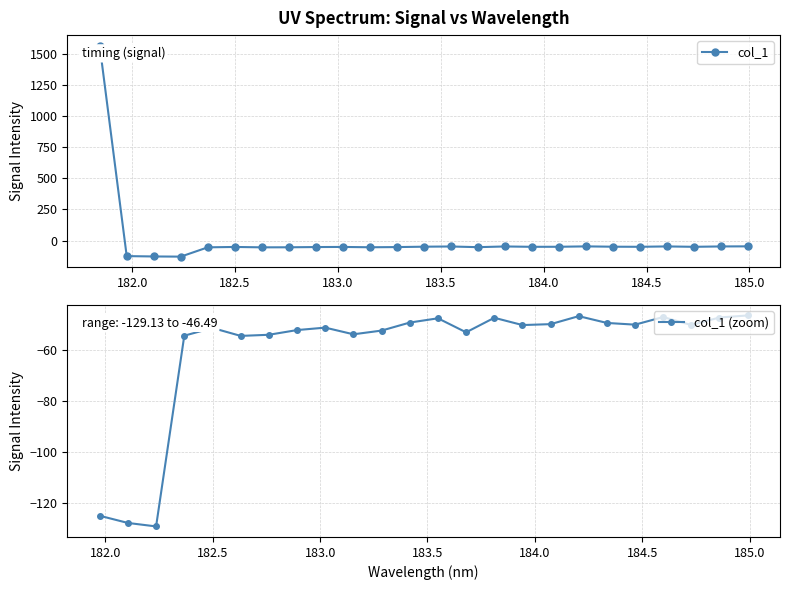

Where does the data first go above -50?

181.8418